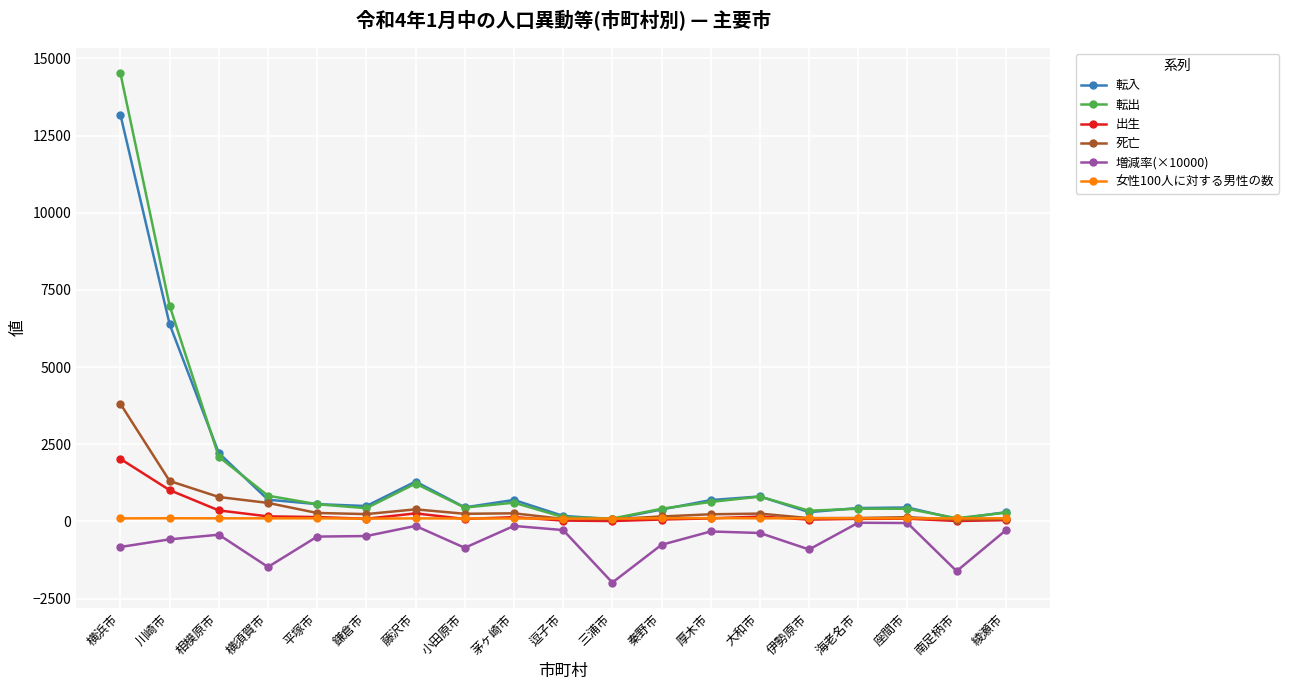

True or false: 女性100人に対する男性の数 has more than 1 interior local peaks.

True